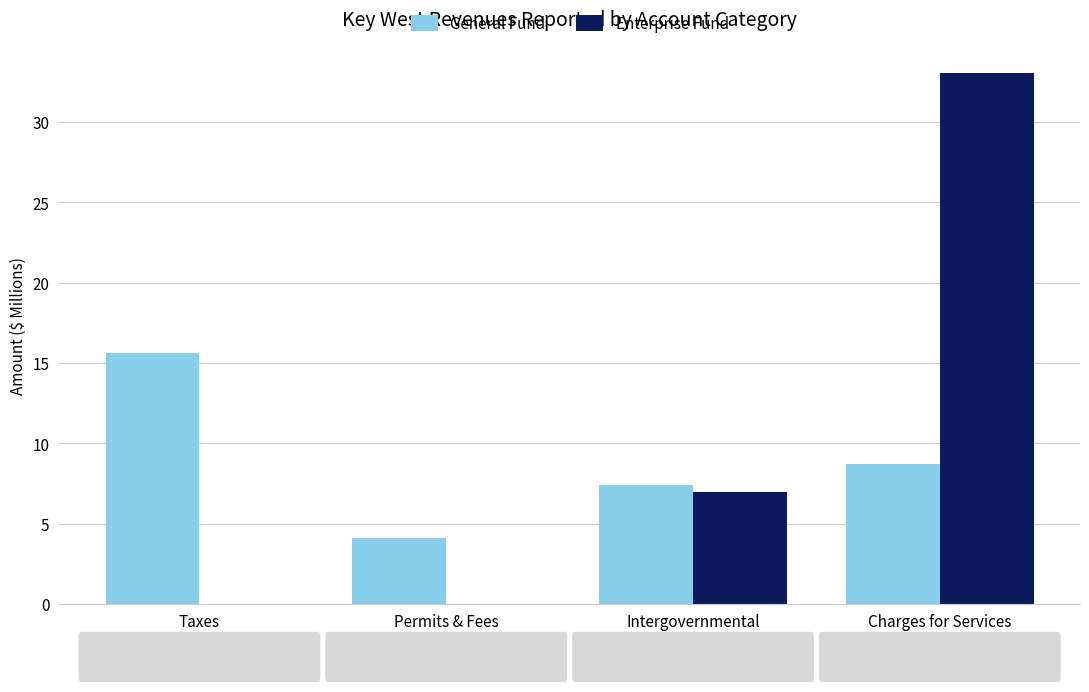

The Enterprise Fund series shows 7.0 at Intergovernmental. True or false?

True